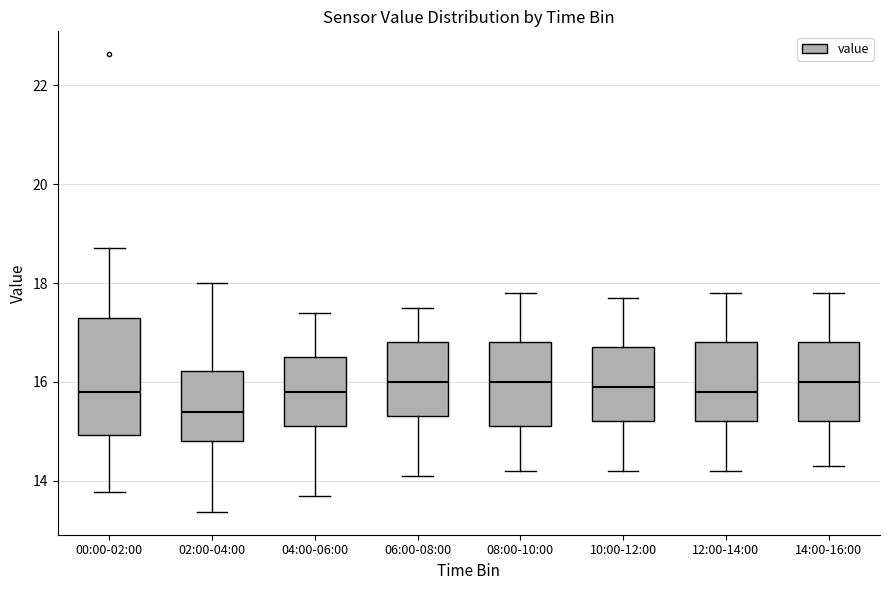

Reading left to right, read every box against the y-axis: the position of its median line, the range the box covers, and the ends of its whiskers. The values are not printed on the chart, so give them approximately, as read against the axis.

00:00-02:00: median 15.8, box 15.0 to 17.4, whiskers 13.8 to 18.8
02:00-04:00: median 15.4, box 14.8 to 16.2, whiskers 13.4 to 18.0
04:00-06:00: median 15.8, box 15.2 to 16.6, whiskers 13.8 to 17.4
06:00-08:00: median 16.0, box 15.4 to 16.8, whiskers 14.2 to 17.6
08:00-10:00: median 16.0, box 15.2 to 16.8, whiskers 14.2 to 17.8
10:00-12:00: median 16.0, box 15.2 to 16.8, whiskers 14.2 to 17.8
12:00-14:00: median 15.8, box 15.2 to 16.8, whiskers 14.2 to 17.8
14:00-16:00: median 16.0, box 15.2 to 16.8, whiskers 14.4 to 17.8